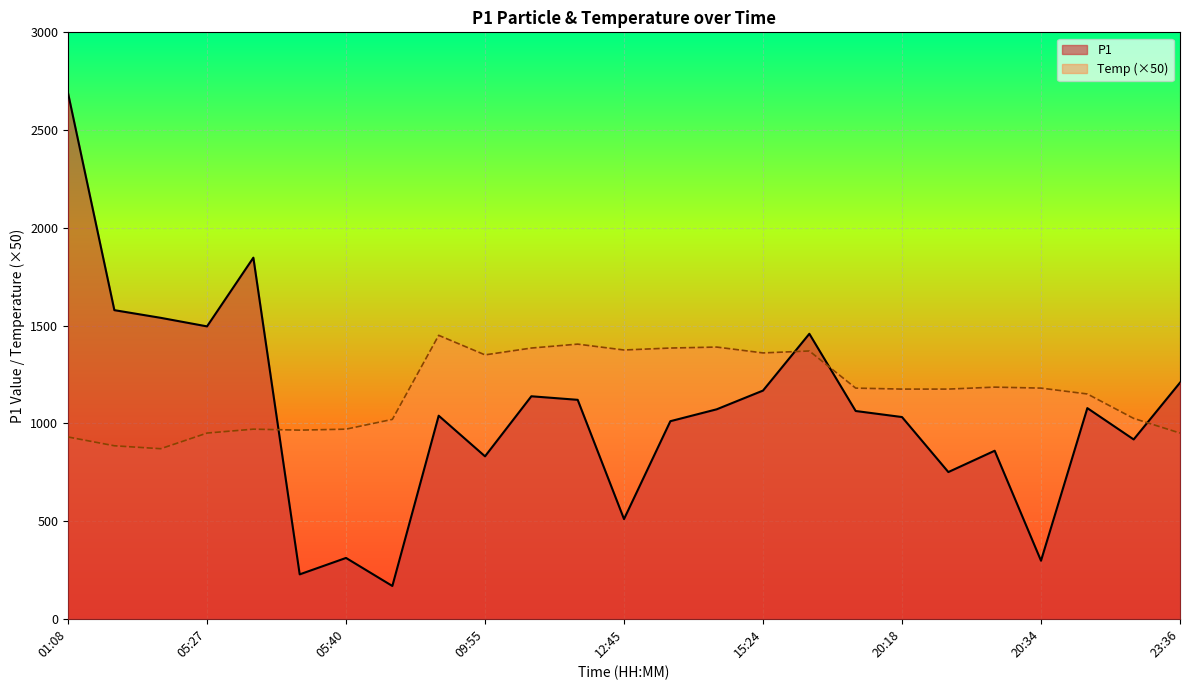

What is the average value of the P1 series?

1056.3